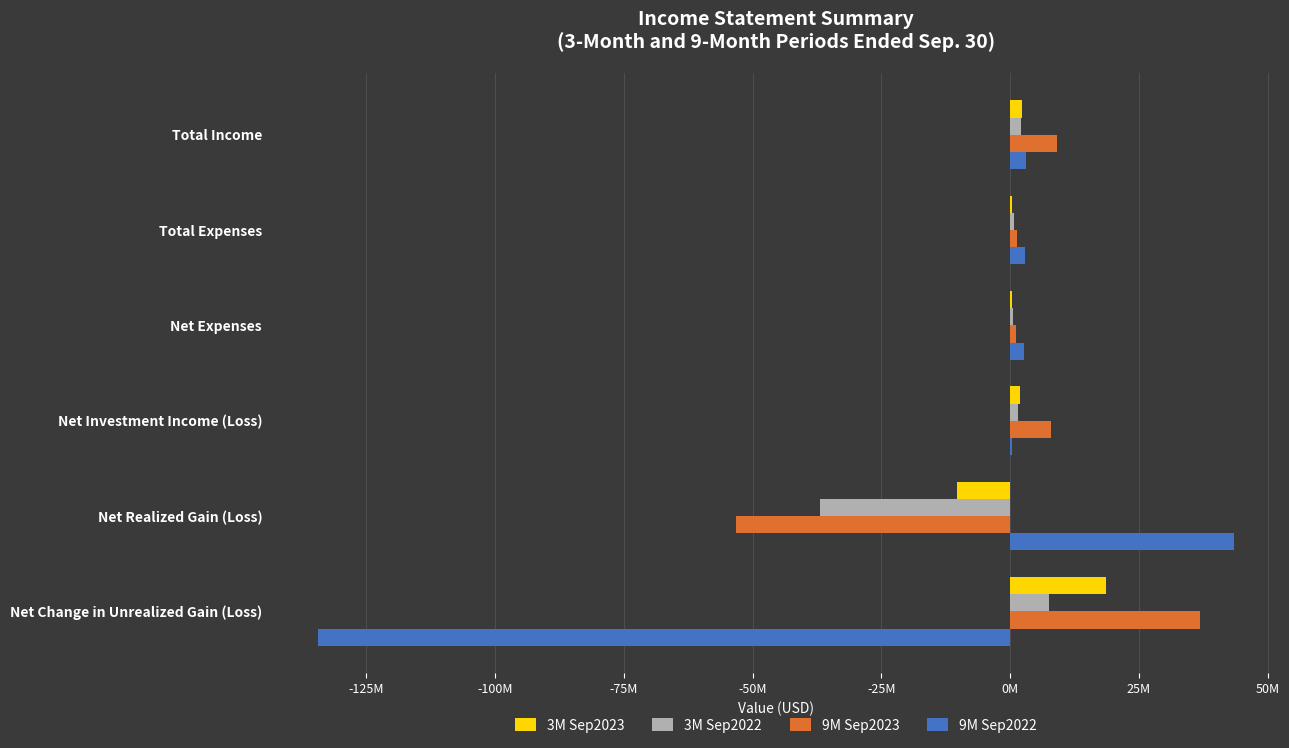

What are all the series names shown in the legend?

3M Sep2023, 3M Sep2022, 9M Sep2023, 9M Sep2022